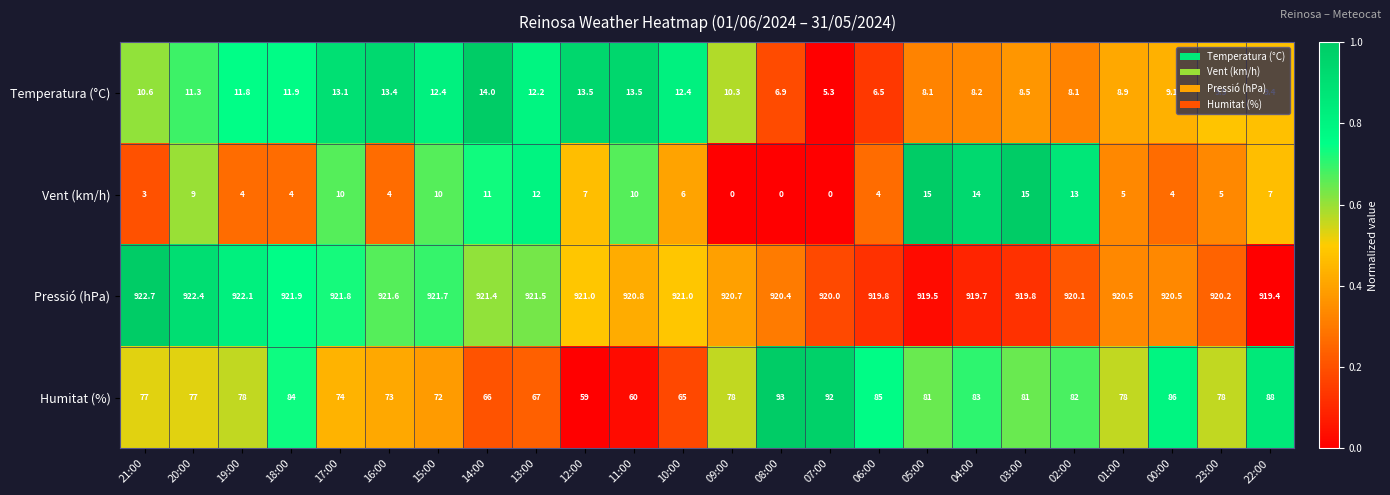

What is the maximum value shown in the chart?

922.7